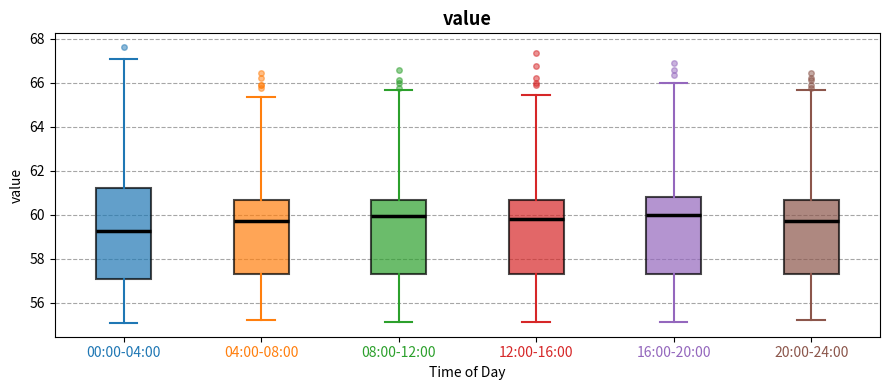

Comparing the boxes themselves (not the whiskers), which one is the tallest?

00:00-04:00